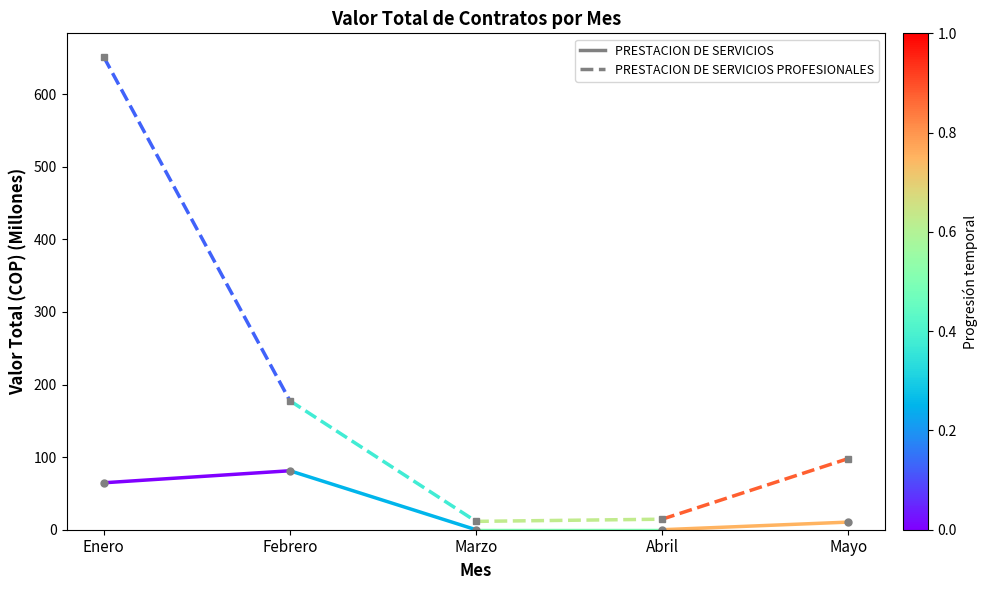

How many series are shown in this chart?

2